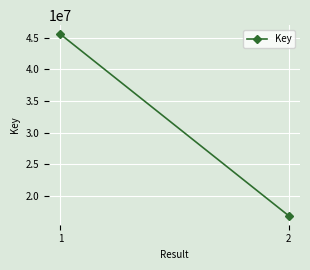

What is the value of the 1st point from the left?

45572122